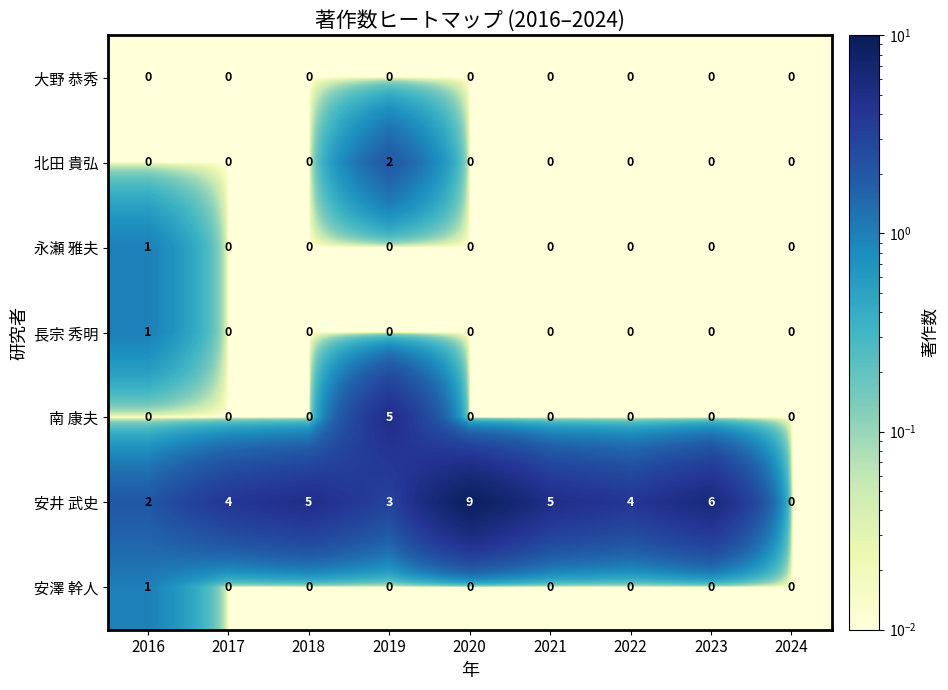

What is the total value across all series at 2023?

6